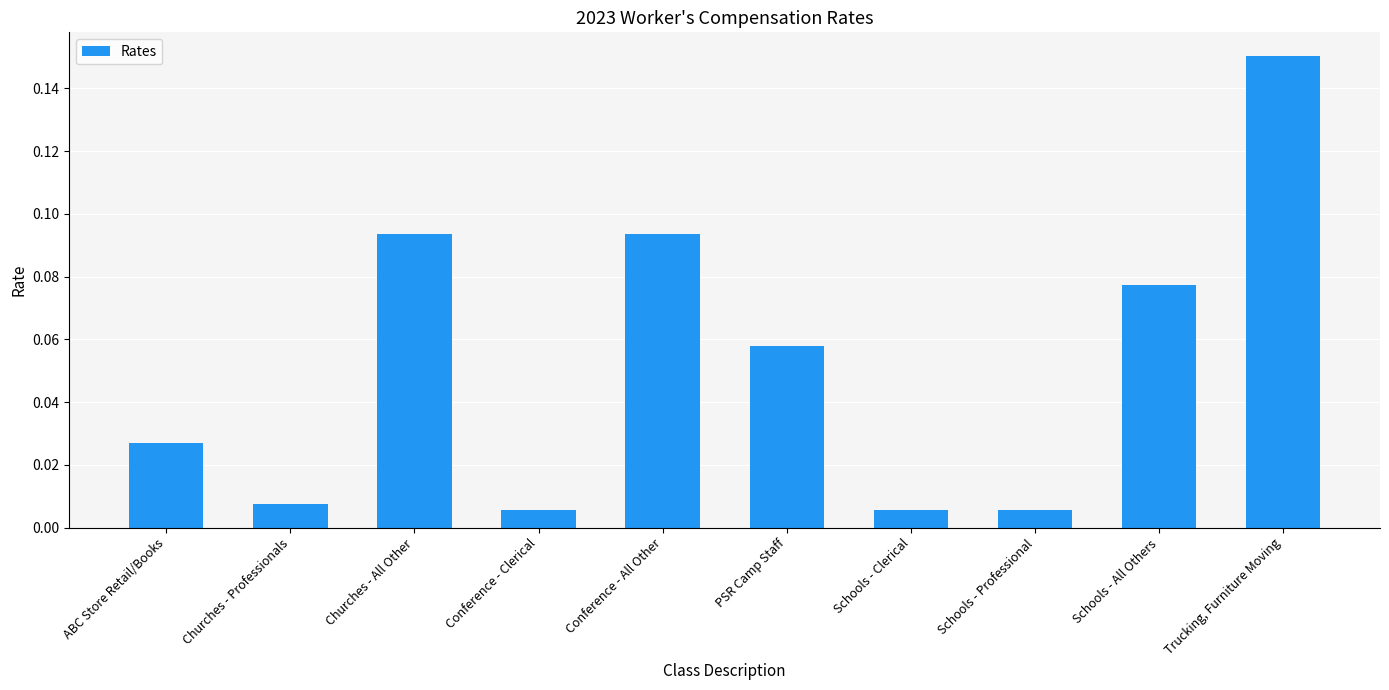

What is the label of the 3rd bar from the right?

Schools - Professional